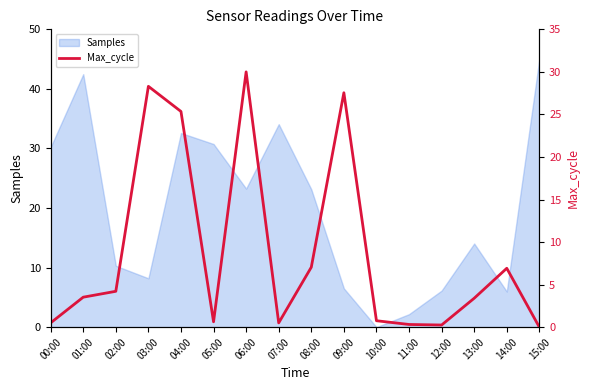

Reading left to right, what are all the values shown in this chart?

00:00=0.5	01:00=3.5	02:00=4.2	03:00=28.3	04:00=25.3	05:00=0.6	06:00=30.0	07:00=0.5	08:00=7.0	09:00=27.5	10:00=0.8	11:00=0.3	12:00=0.3	13:00=3.4	14:00=6.9	15:00=0.0